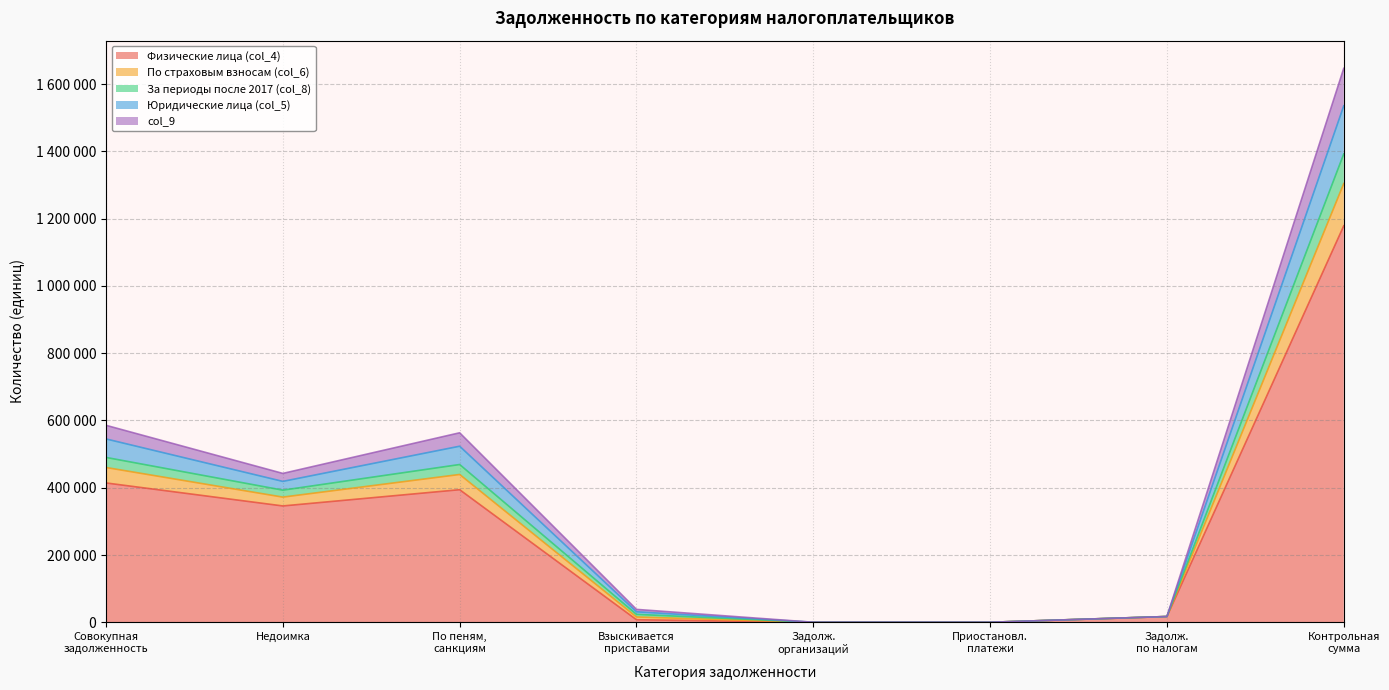

True or false: По страховым взносам (col_6) and За периоды после 2017 (col_8) intersect in this chart.

False